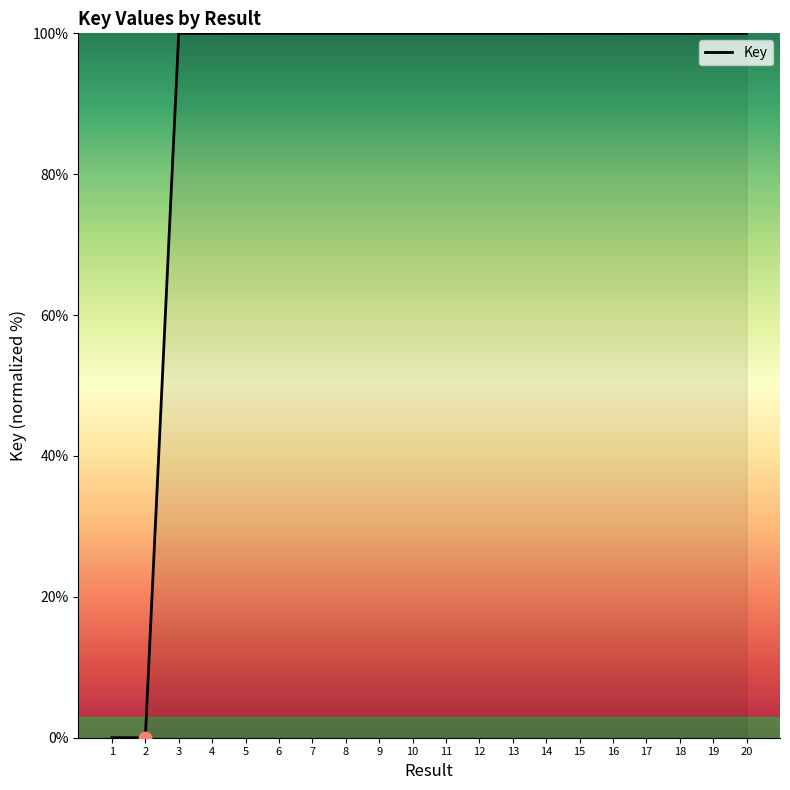

What is the difference between the maximum and minimum values?

100.0